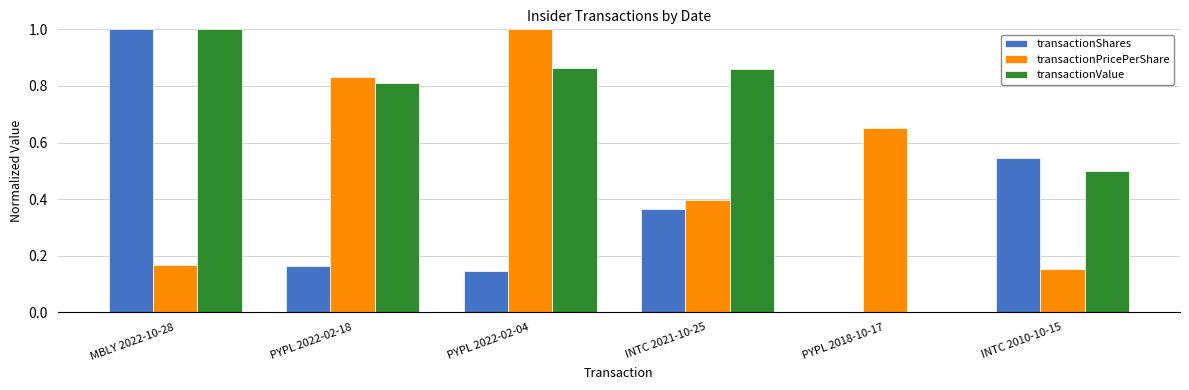

Is it true that transactionPricePerShare equals 0.4 at PYPL 2018-10-17?

False